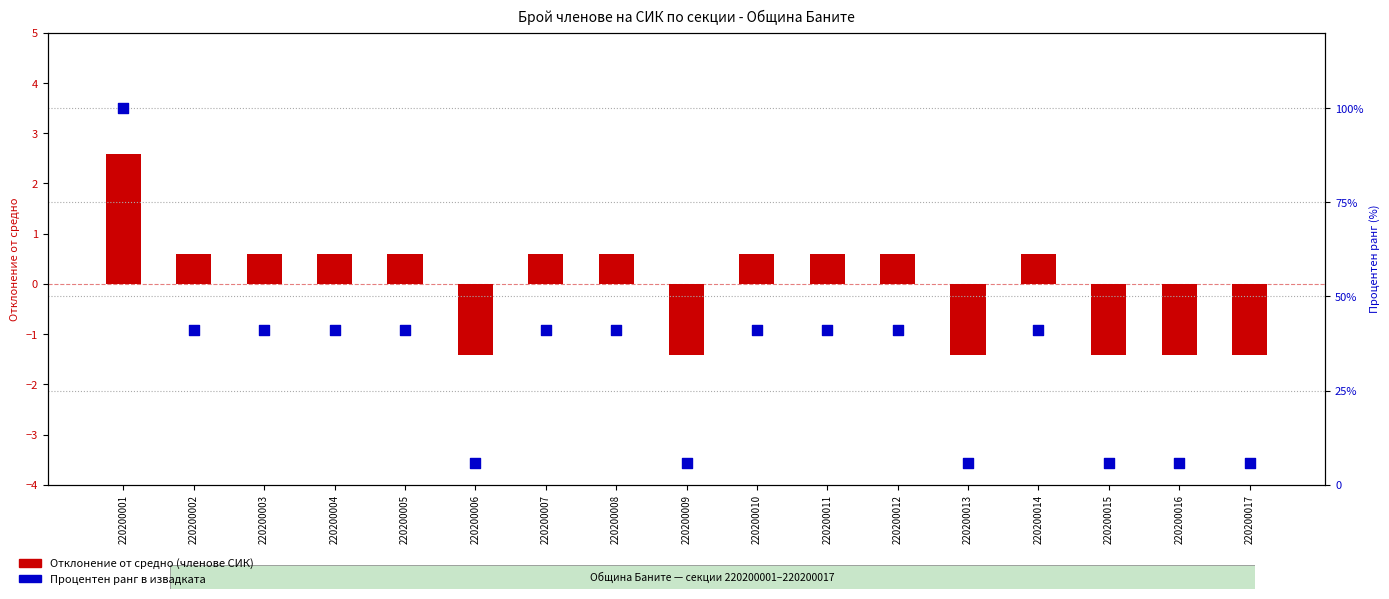

Which series reaches the minimum Y coordinate?

Членове (отклонение от средно)